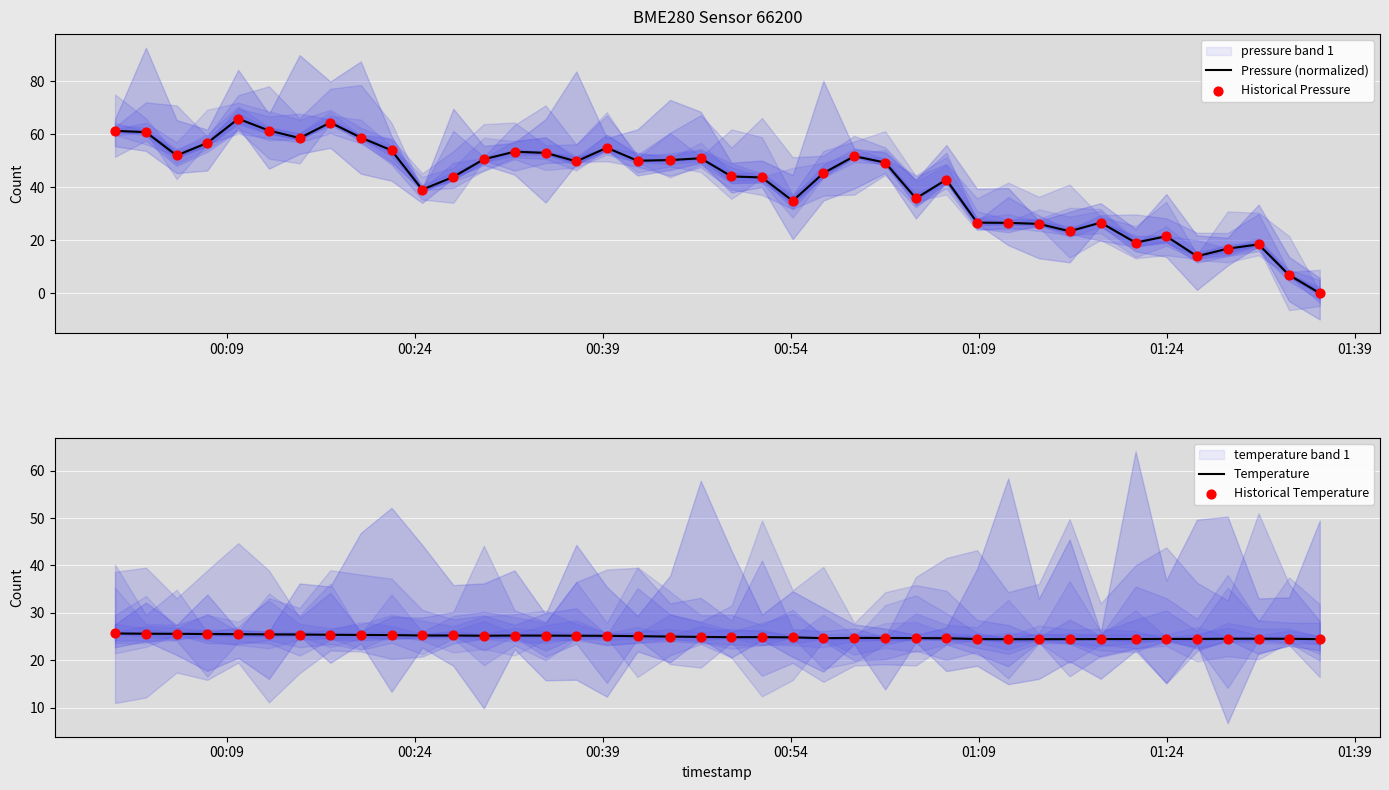

What are all the series names shown in the legend?

Pressure (normalized), Historical Pressure, Temperature, Historical Temperature